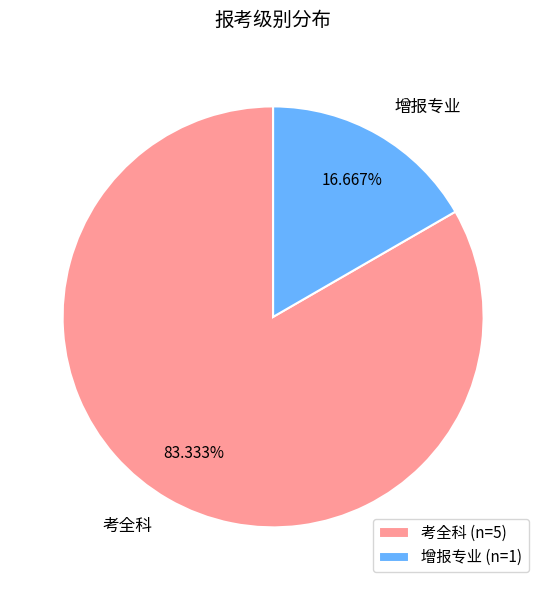

To the nearest percent, what portion does 增报专业 represent?

17%